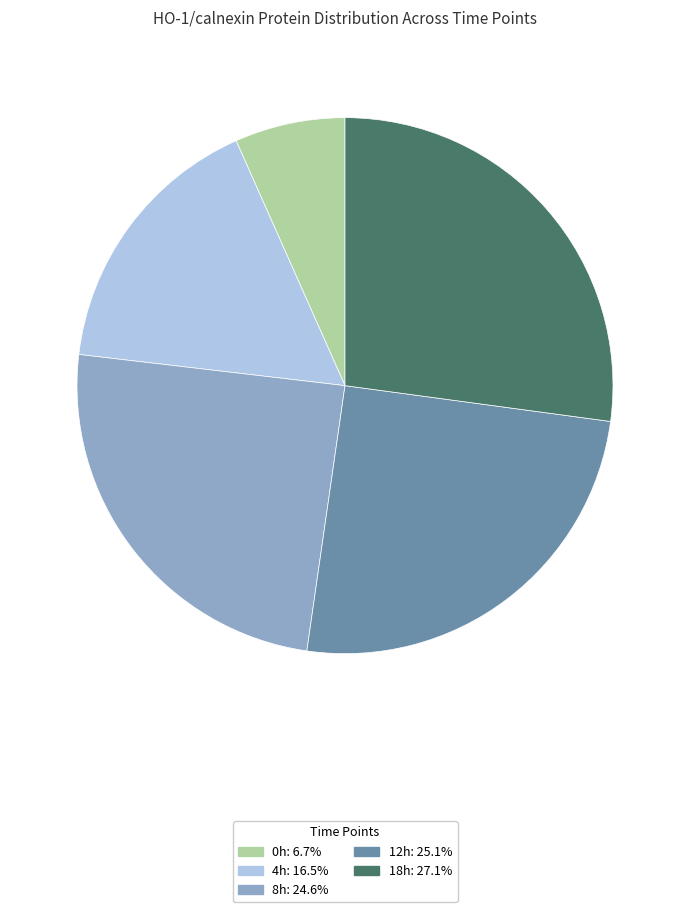

Rank the categories by value from lowest to highest.

0h, 4h, 8h, 12h, 18h